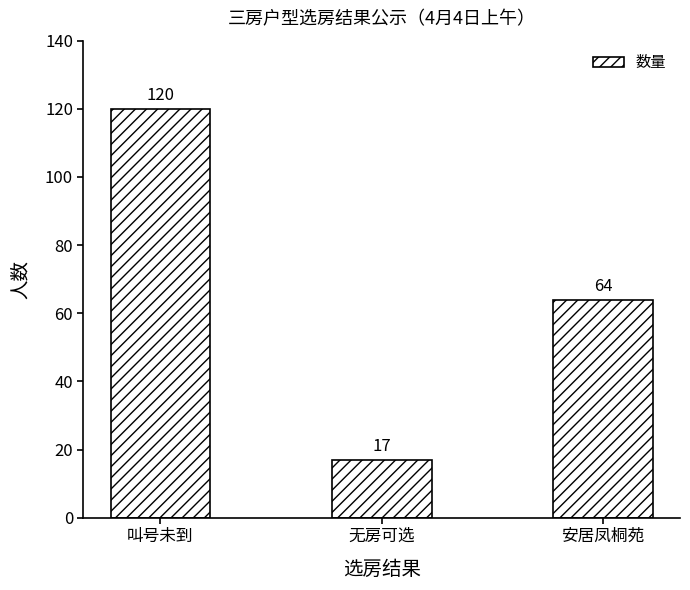

Reading left to right, extract all data points from this chart.

120	17	64